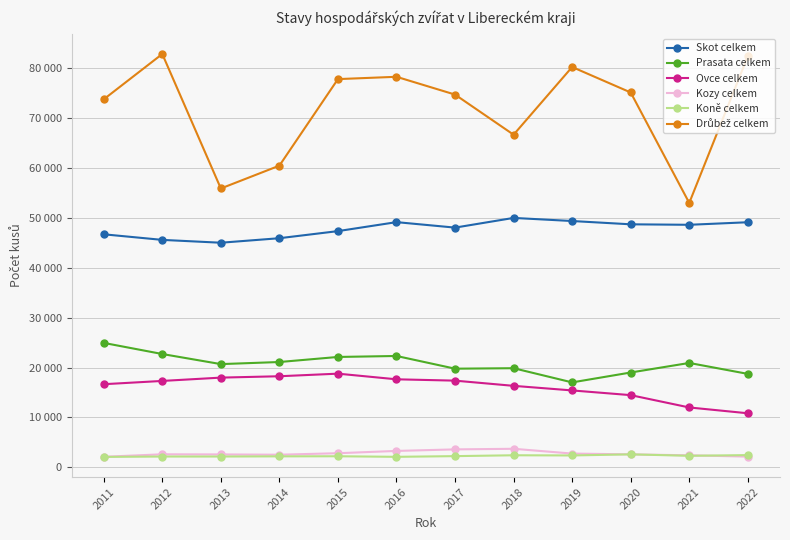

Does the chart have visible grid lines?

Yes